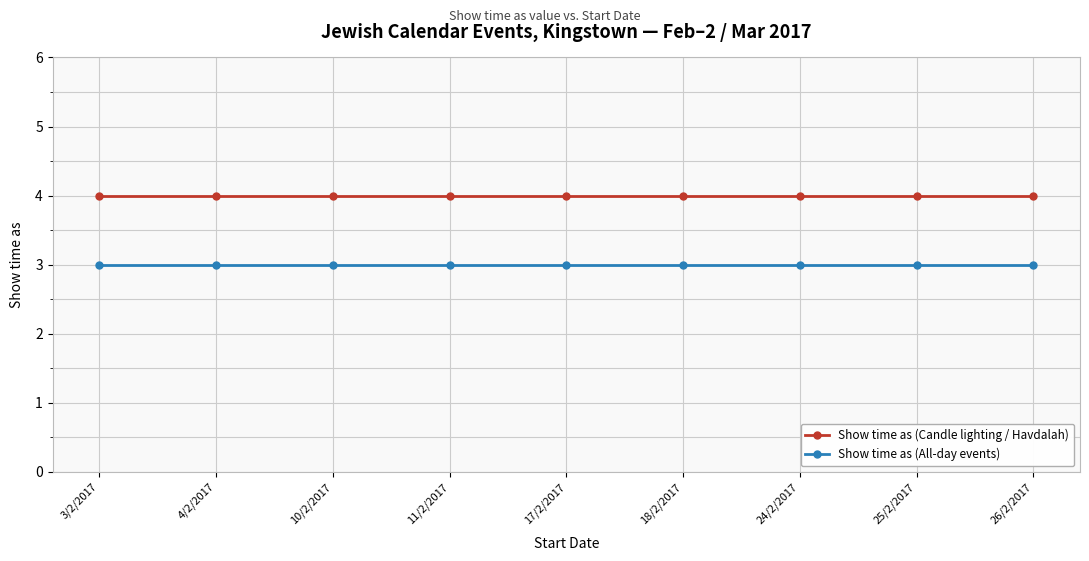

Rank the series by their average value, from highest to lowest.

Show time as (Candle lighting / Havdalah), Show time as (All-day events)